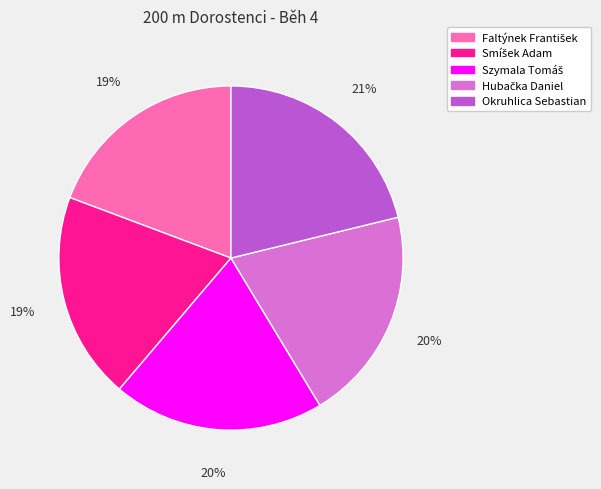

What is the largest slice in the pie chart?

Okruhlica Sebastian